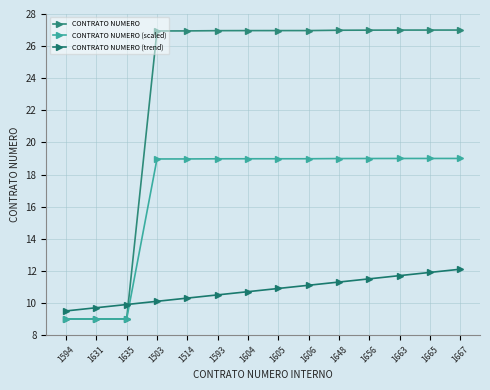

True or false: CONTRATO NUMERO (scaled) has more than 1 interior local peaks.

False